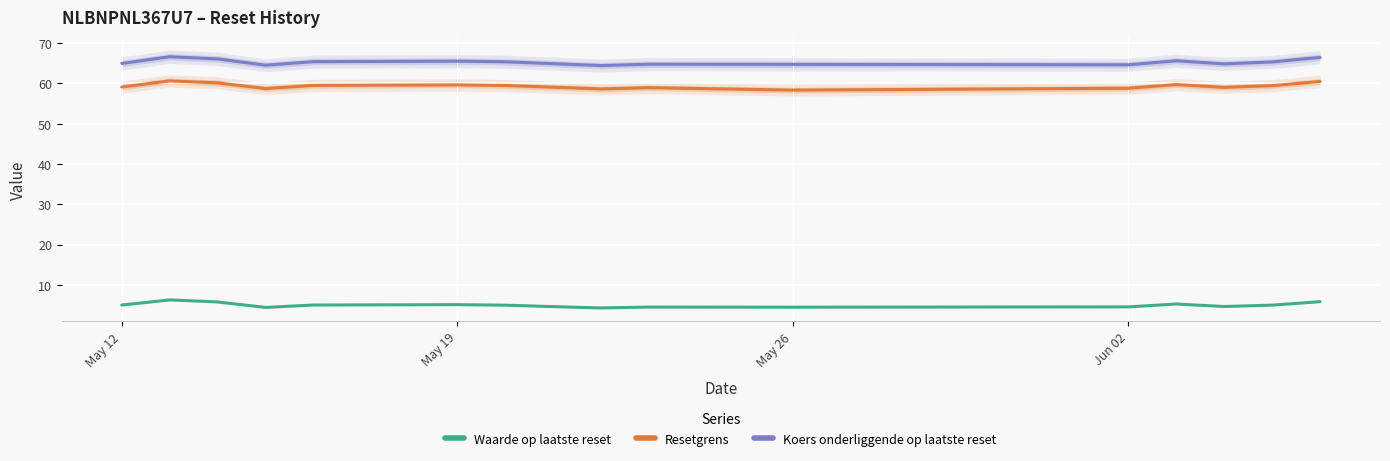

True or false: Waarde op laatste reset and Koers onderliggende op laatste reset cross at least once.

False